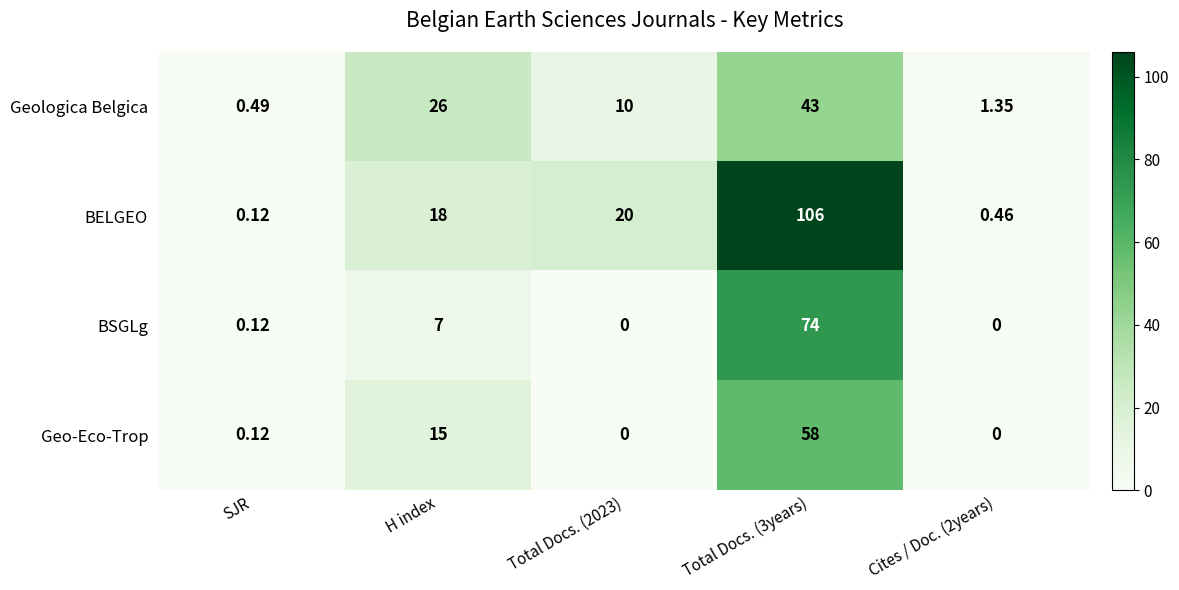

At which category is the sum across all series the highest?

Total Docs. (3years)